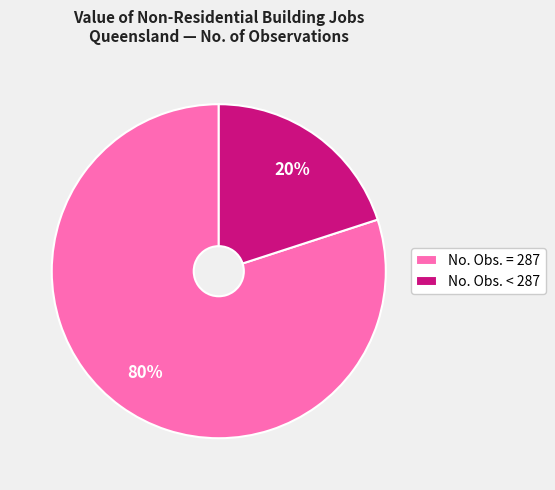

To the nearest percent, what percentage of the pie is No. Obs. = 287?

80%